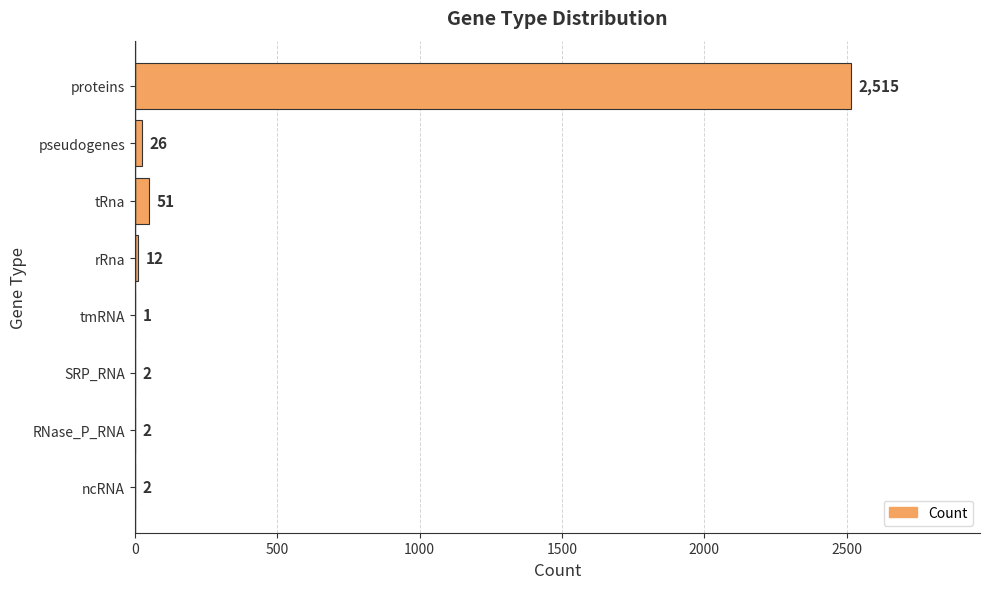

The value at proteins is 3716. True or false?

False